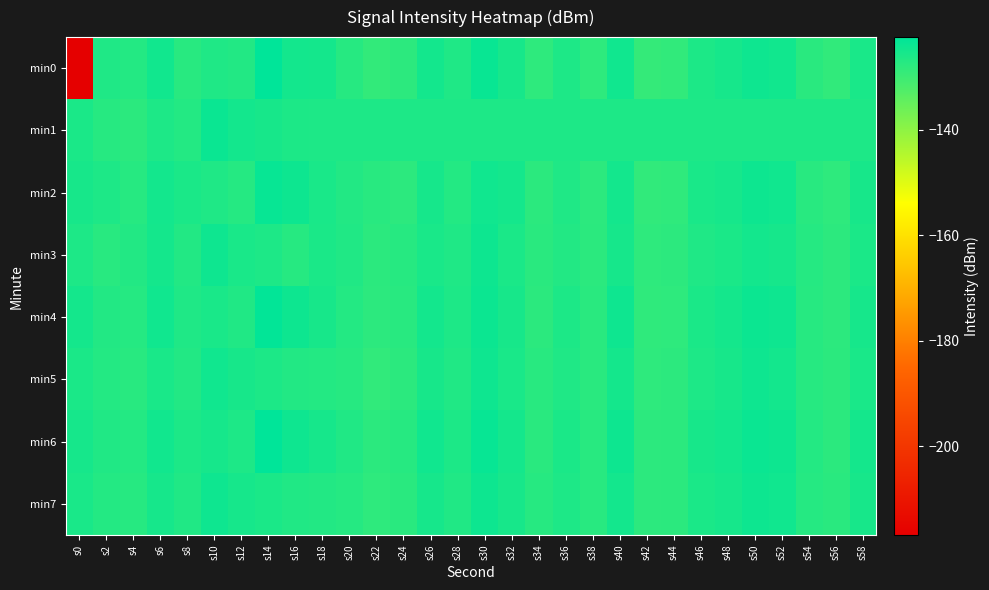

Which series has the largest range (max minus min)?

min0